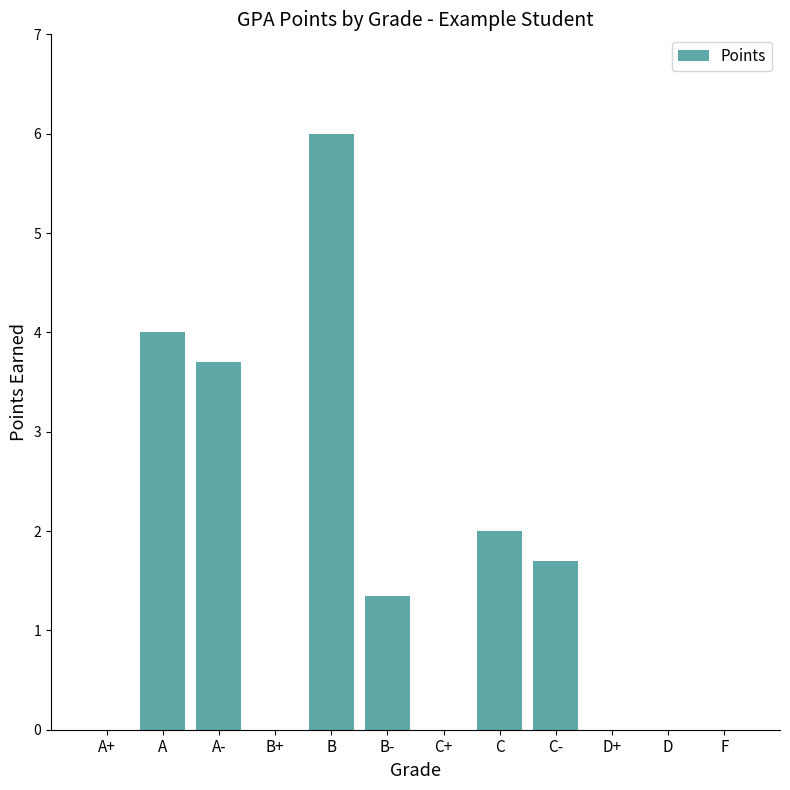

Are the bars horizontal?

No